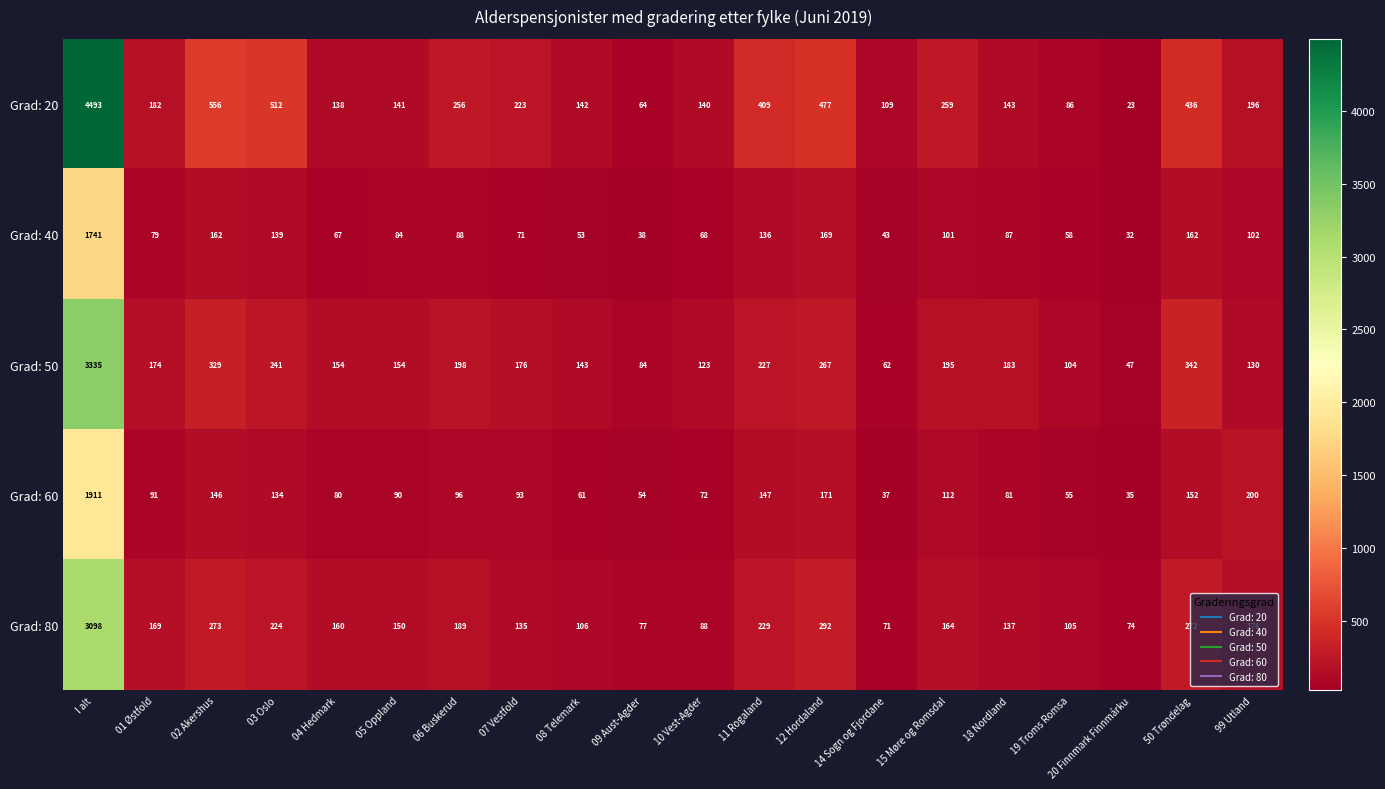

What is the total value across all series at 50 Trøndelag?

1364